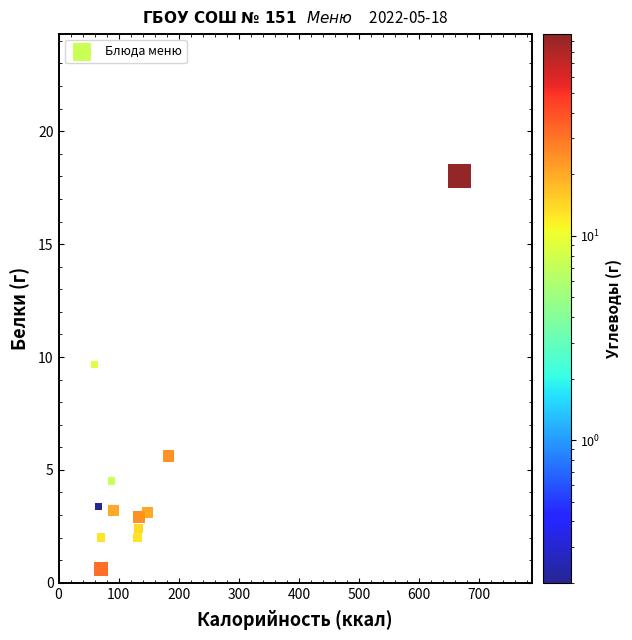

What is the average Y value?

4.8